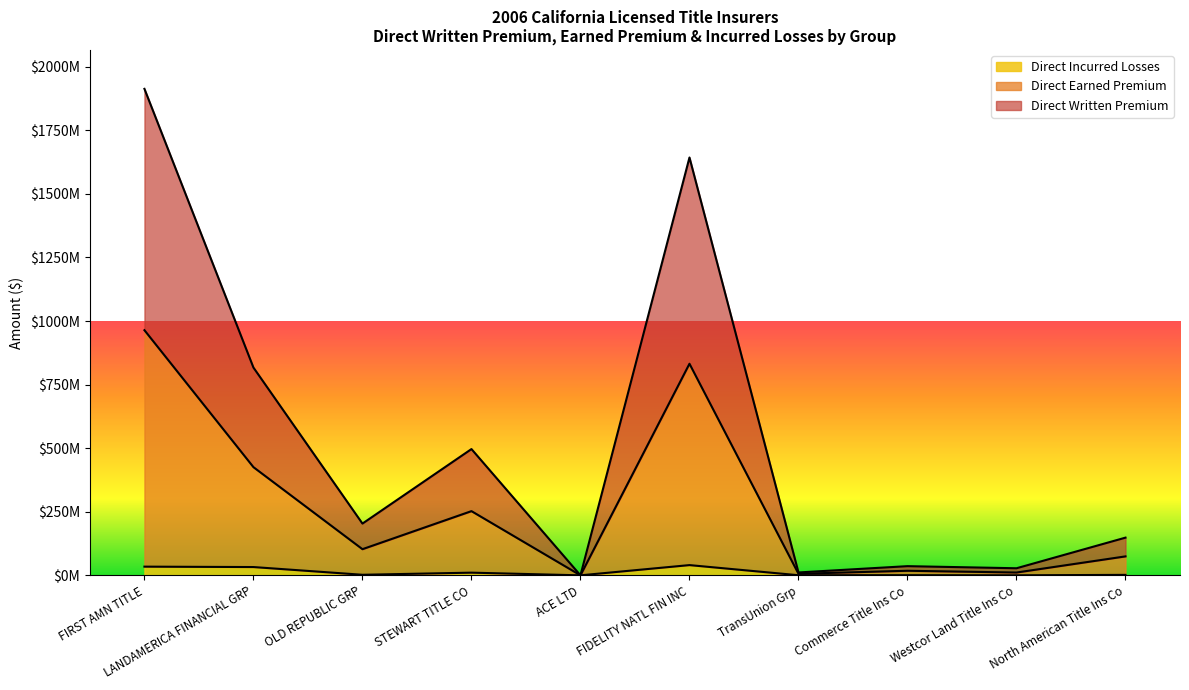

What is the difference between the second highest and second lowest values in the Direct Earned Premium series?

825871069